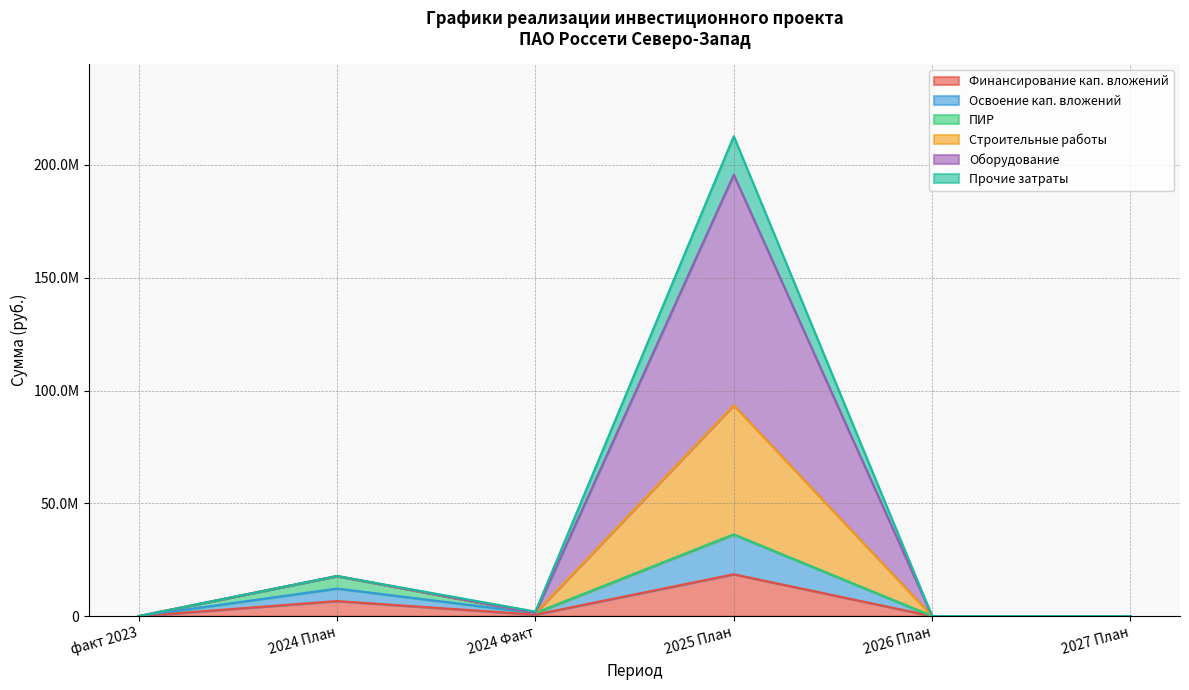

What are all the series names shown in the legend?

Финансирование кап. вложений, Освоение кап. вложений, ПИР, Строительные работы, Оборудование, Прочие затраты